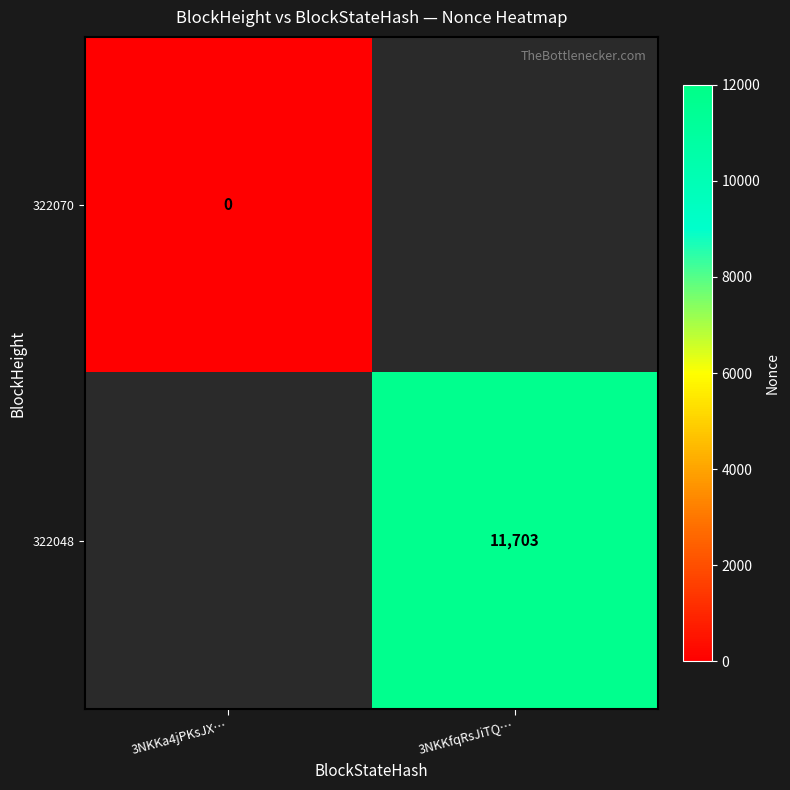

Which has a higher value, 3NKKfqRsJiTQ… or 3NKKa4jPKsJX…?

3NKKa4jPKsJX…